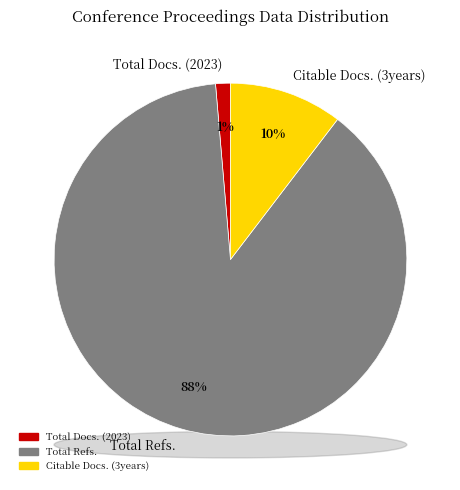

Which slice is the largest?

Total Refs.